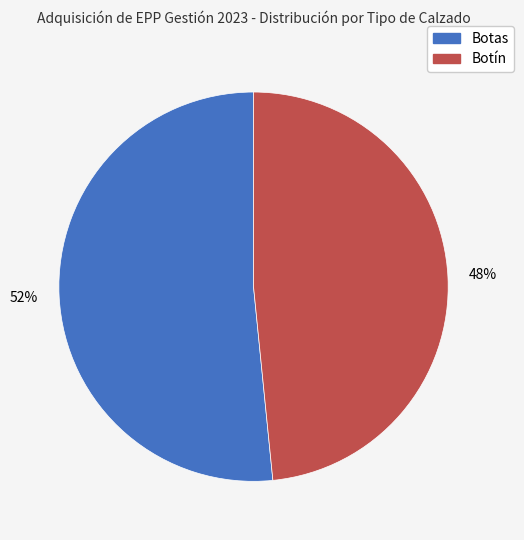

Is there any slice that represents more than half of the pie?

Yes